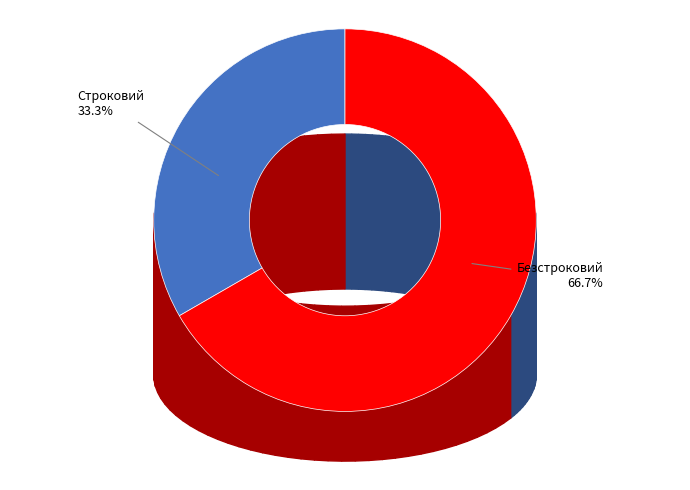

True or false: Безстроковий accounts for 67% of the total.

True